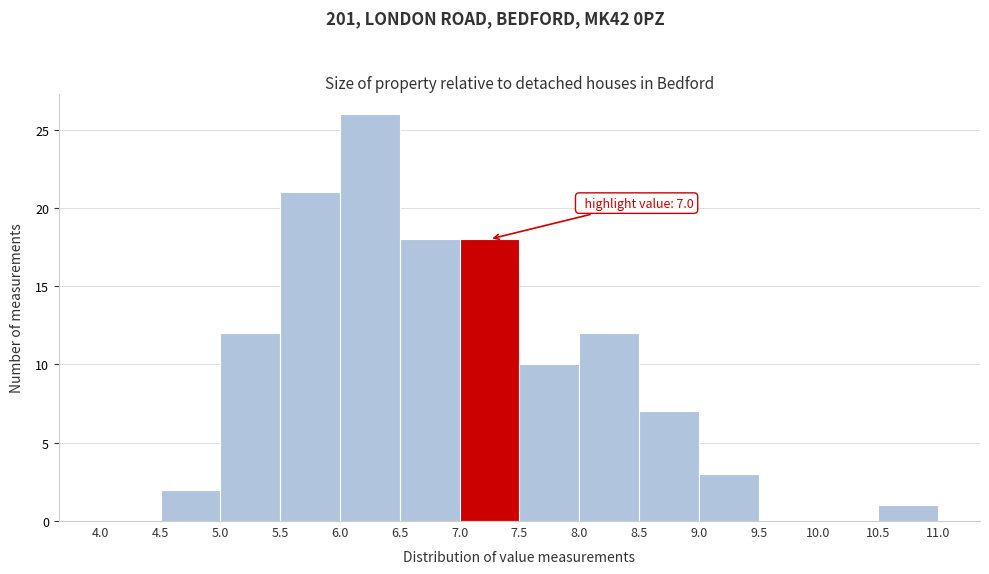

Over which range of the x-axis is the bar tallest?

6.0 to 6.5